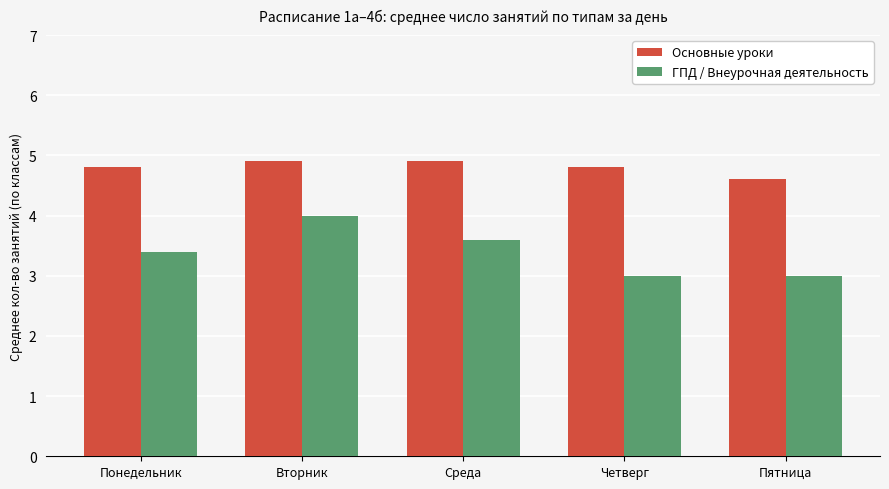

What is the label of the 3rd bar from the left?

Среда